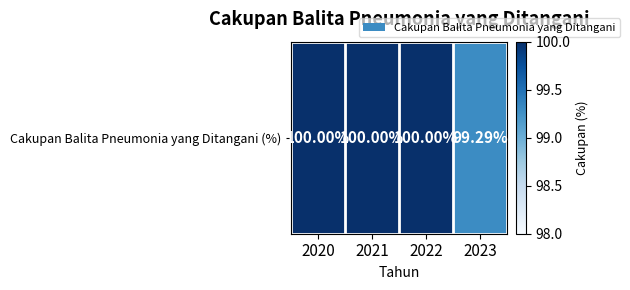

What value does the data have at 2021?

100.0